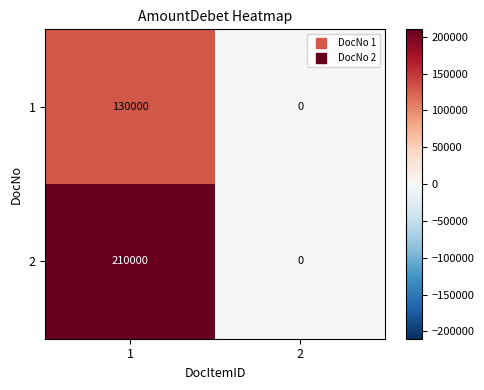

What is the maximum value shown in the chart?

210000